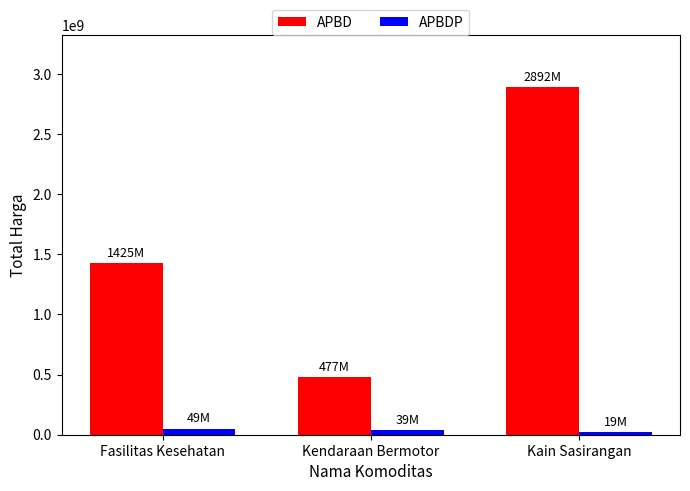

At Kain Sasirangan, list the series in order from largest to smallest.

APBD, APBDP